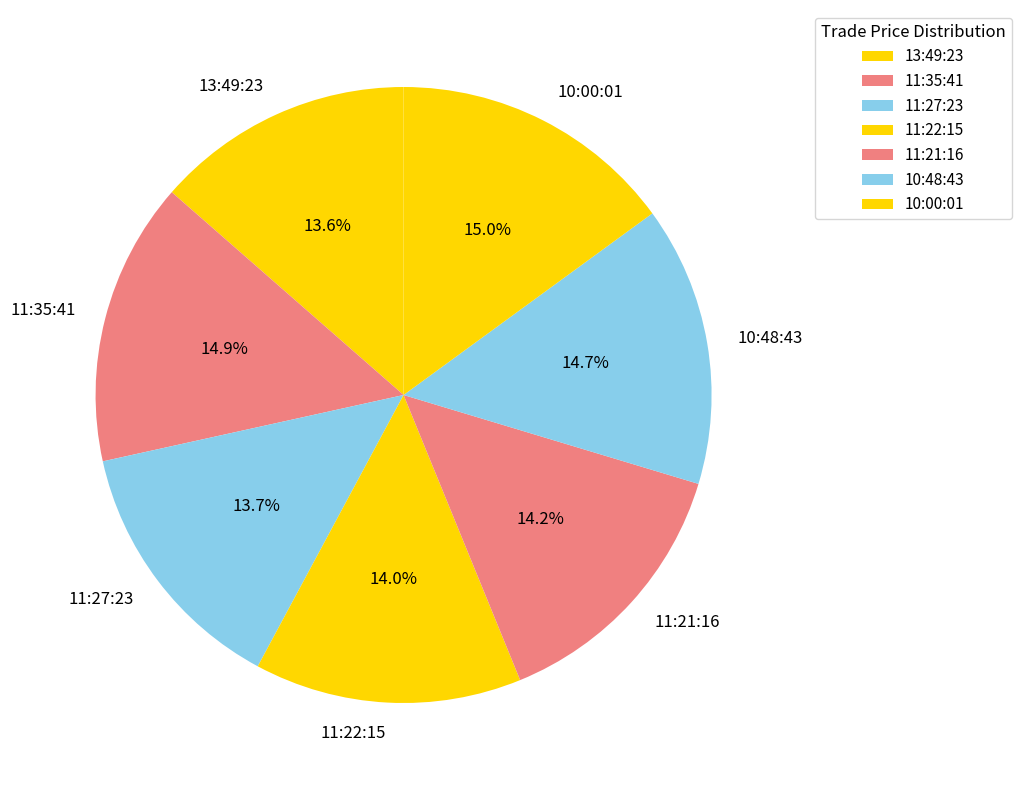

Is there a majority slice in this chart?

No